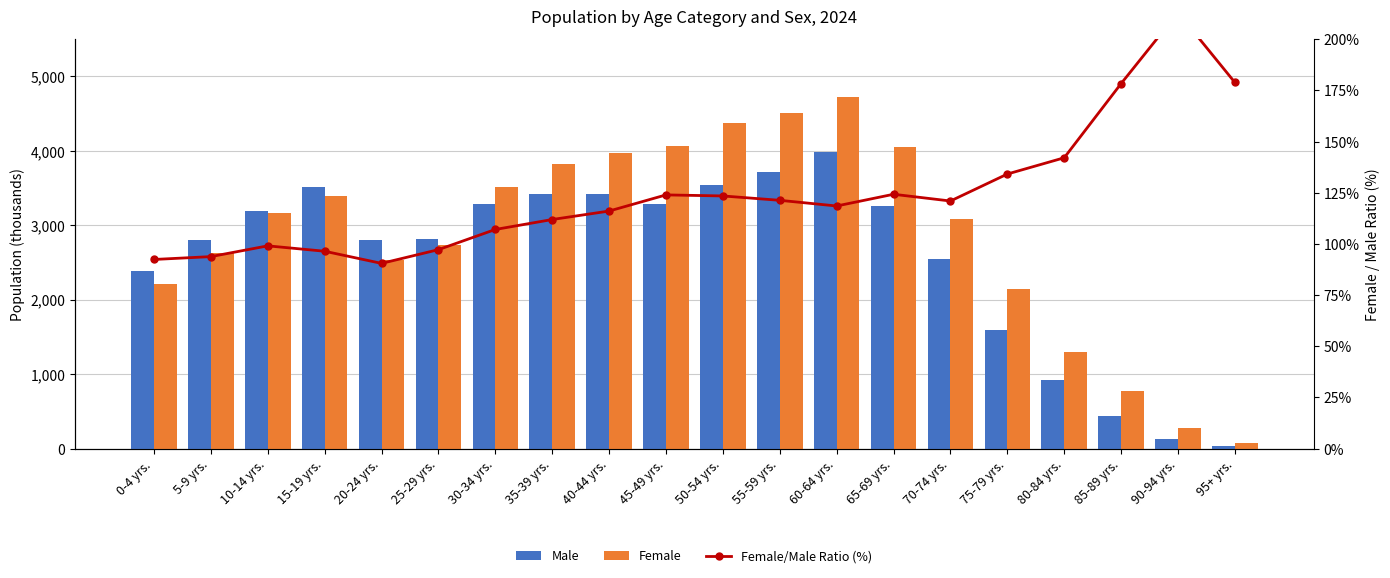

What value does the Female/Male Ratio (%) series have at 35-39 yrs.?

111.9